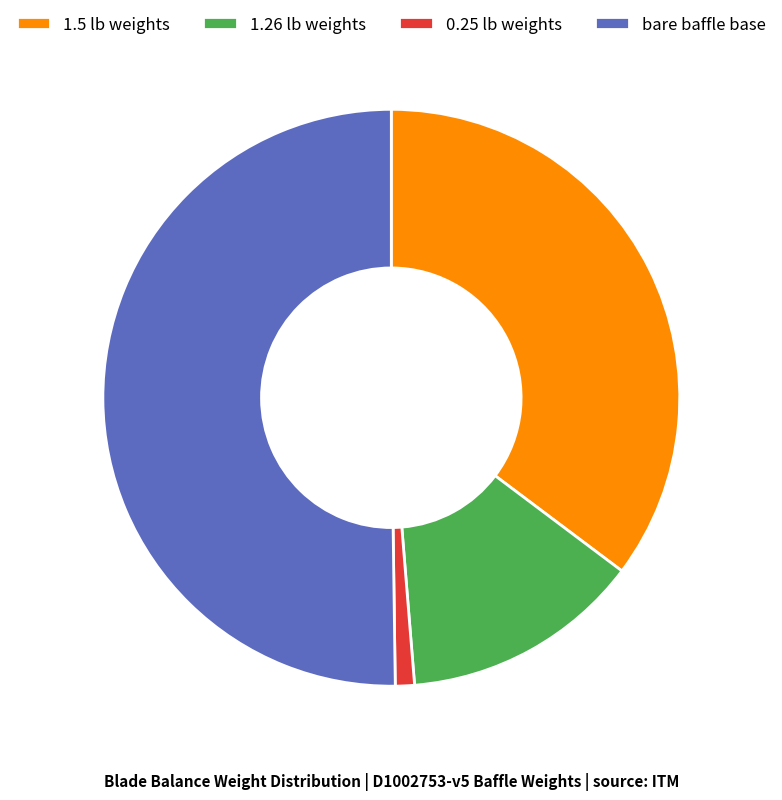

The 0.25 lb weights slice represents 10% of the pie. True or false?

False